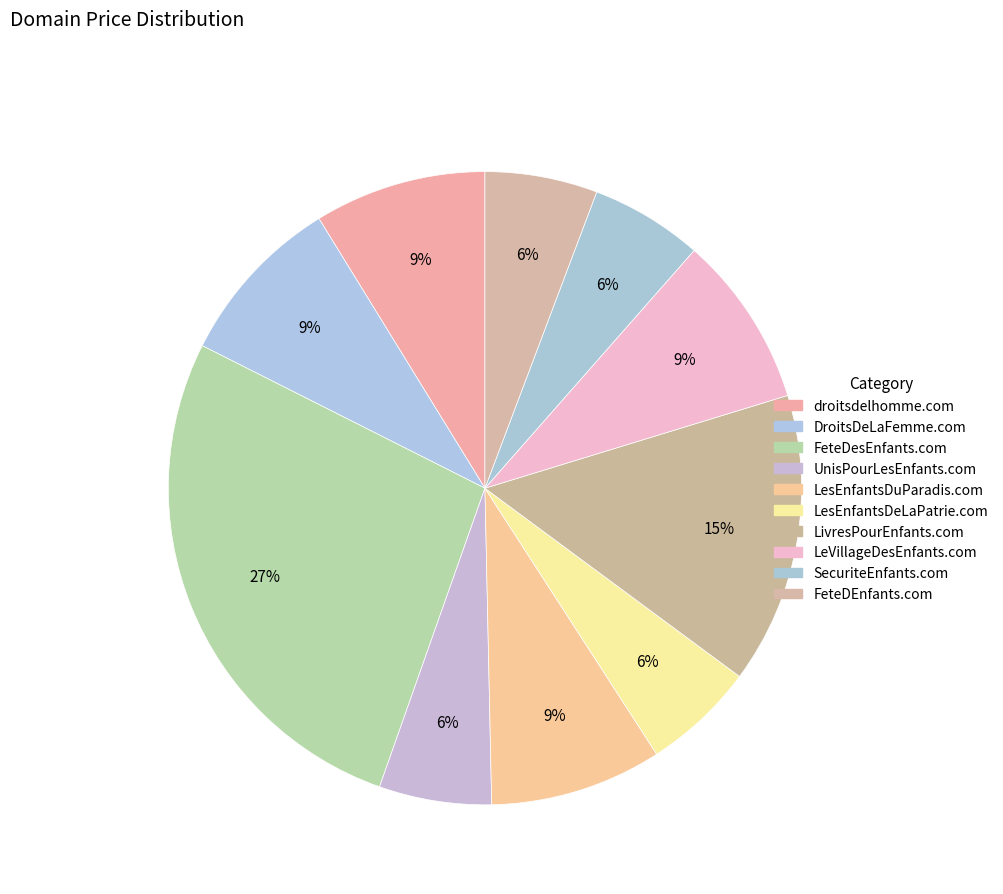

Count the number of slices in the pie.

10